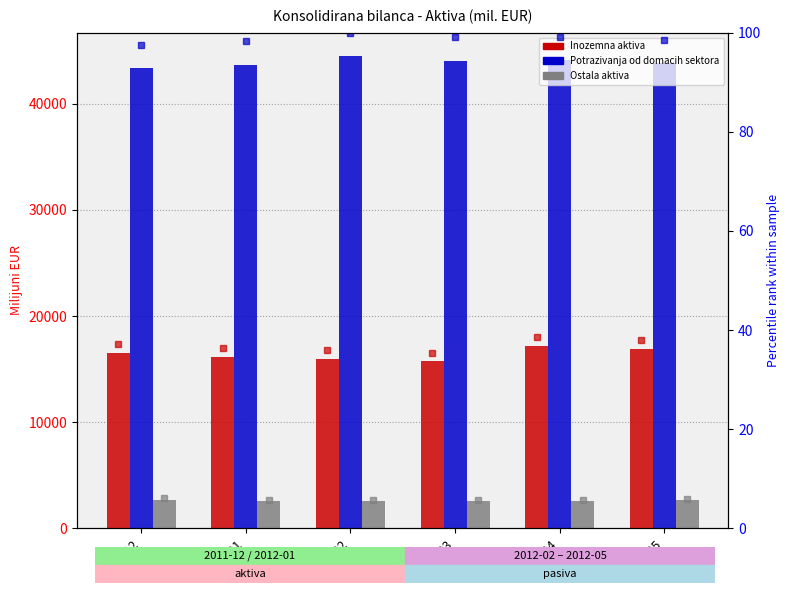

True or false: Potrazivanja od domacih sektora % has a value of 98.2 at 2012-01.

True